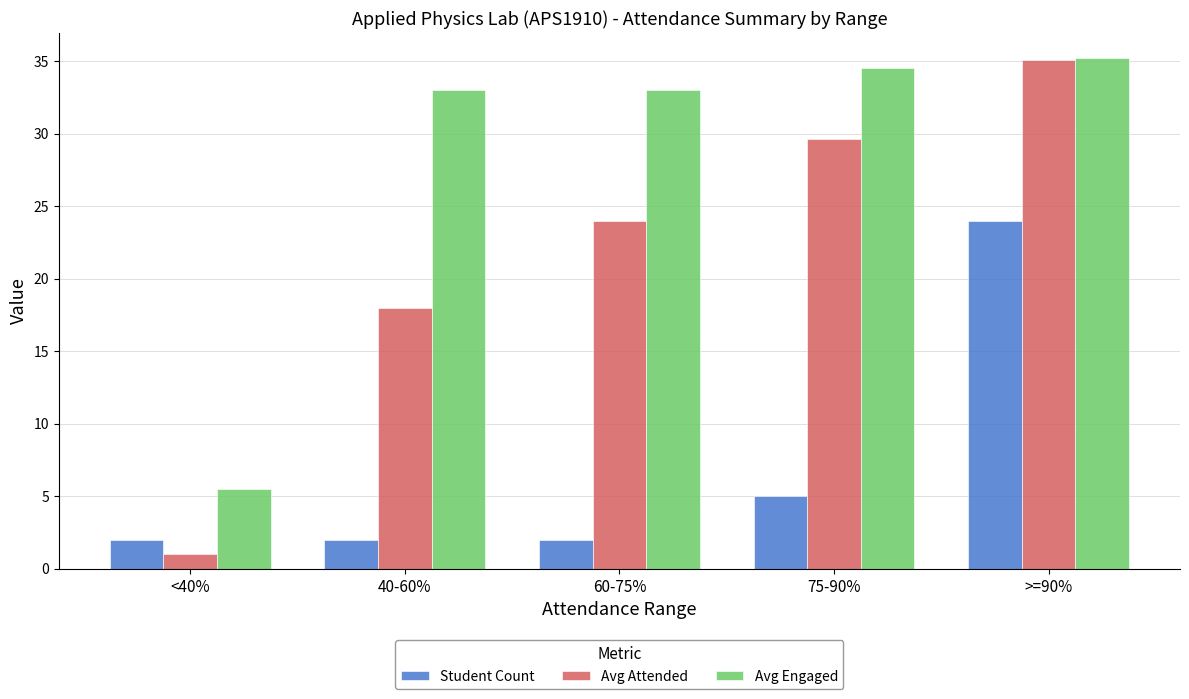

Which series has the widest spread of values?

Avg Attended